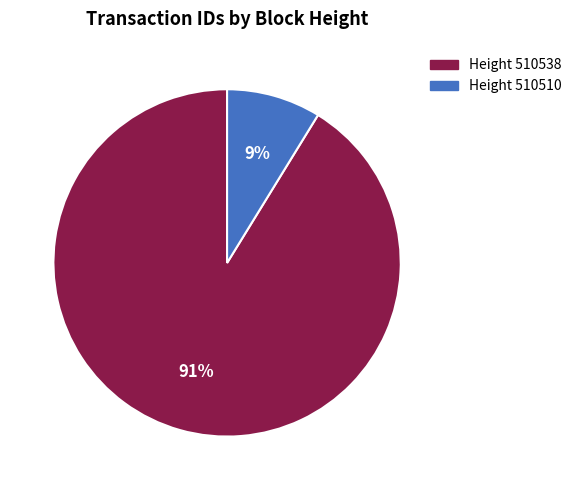

Count the number of slices in the pie.

2